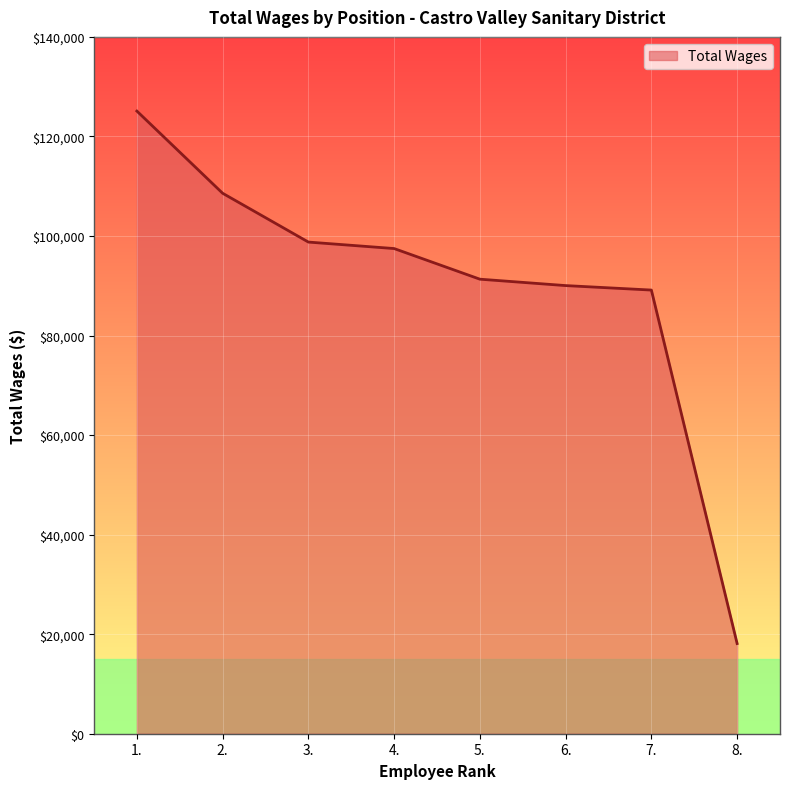

What is the difference between the maximum and minimum values?

106977